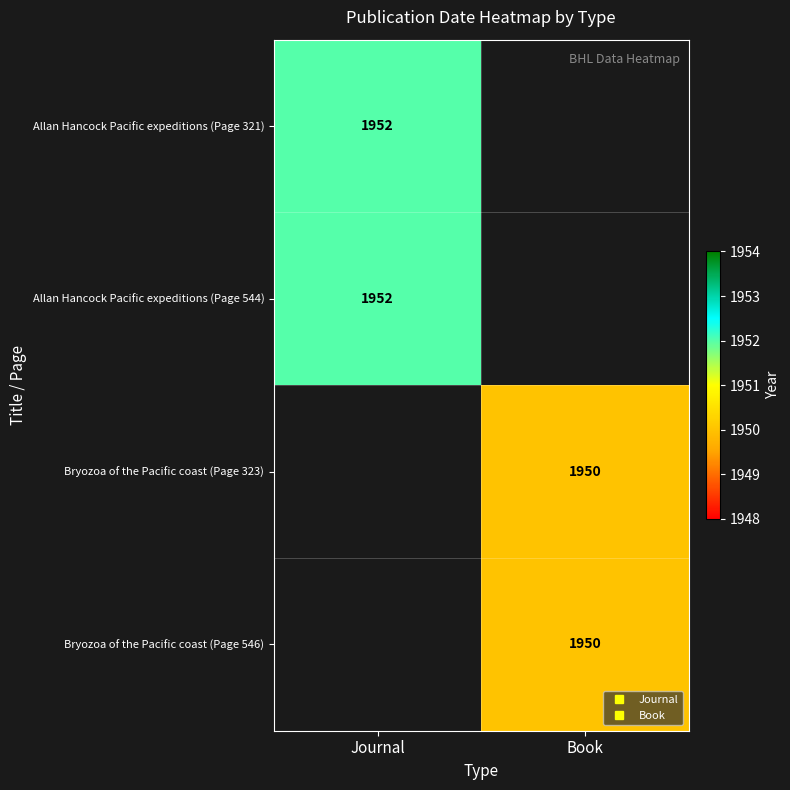

What is the highest value of the Allan Hancock Pacific expeditions (Page 544) series?

1952.0